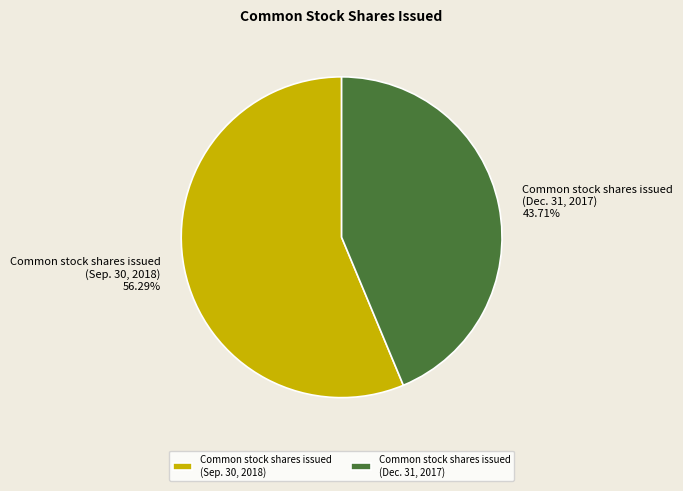

What is the smallest slice in the pie chart?

Common stock shares issued (Dec. 31, 2017)